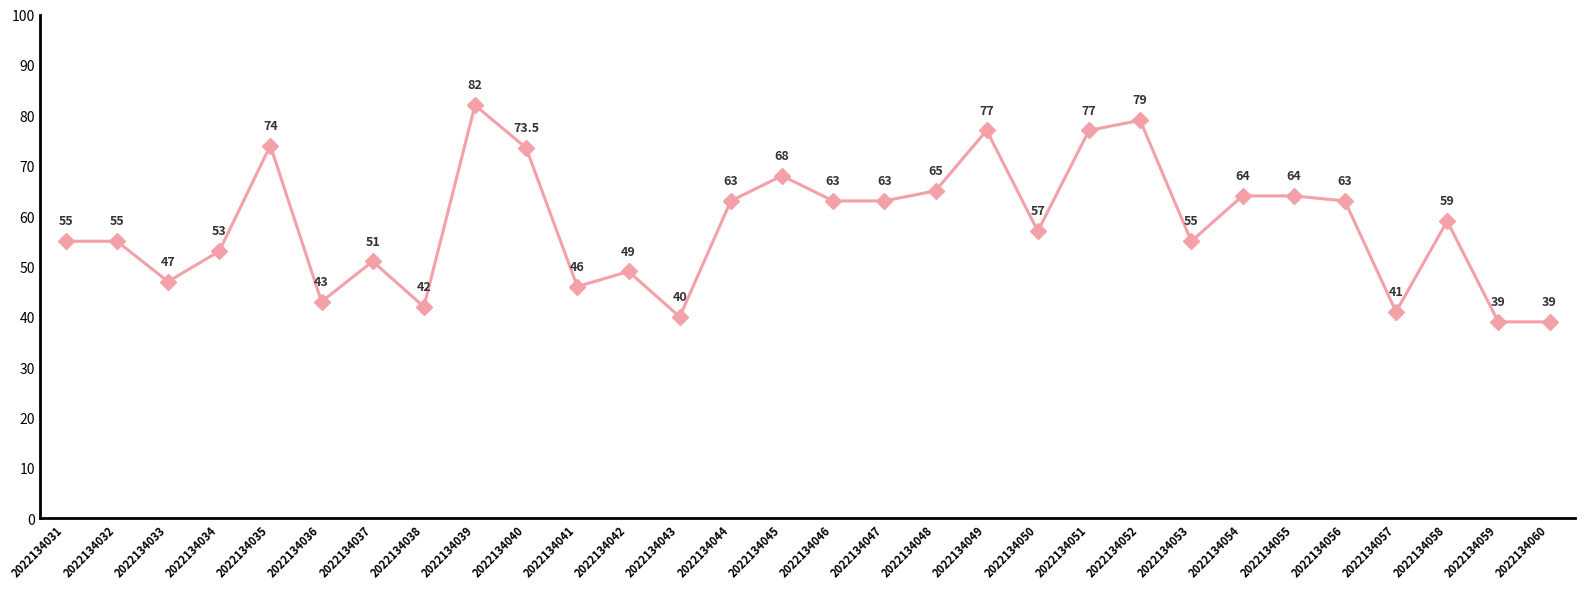

What is the ratio of the value at 2022134048 to the value at 2022134057?

1.6